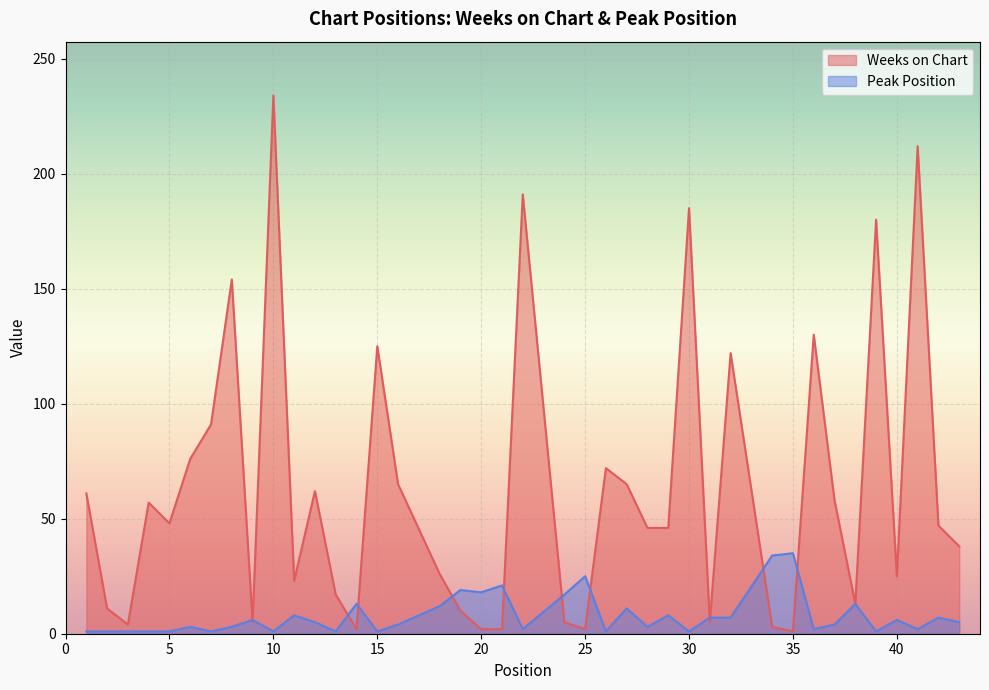

List the series in order of their peak value, highest first.

Weeks on Chart, Peak Position